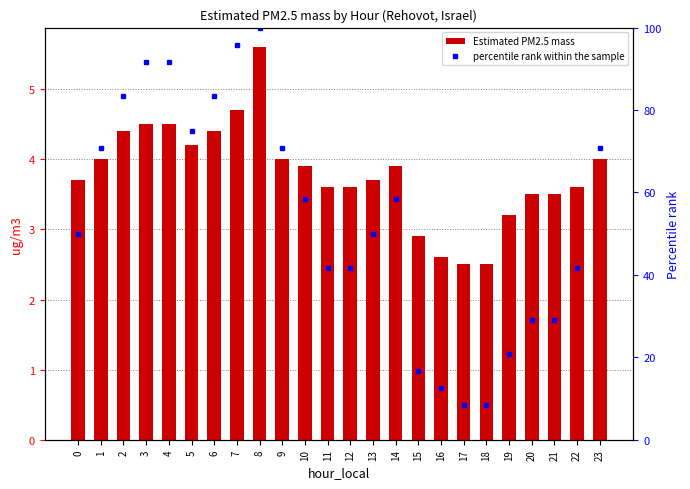

How many values in the percentile rank within the sample series exceed 58?

12